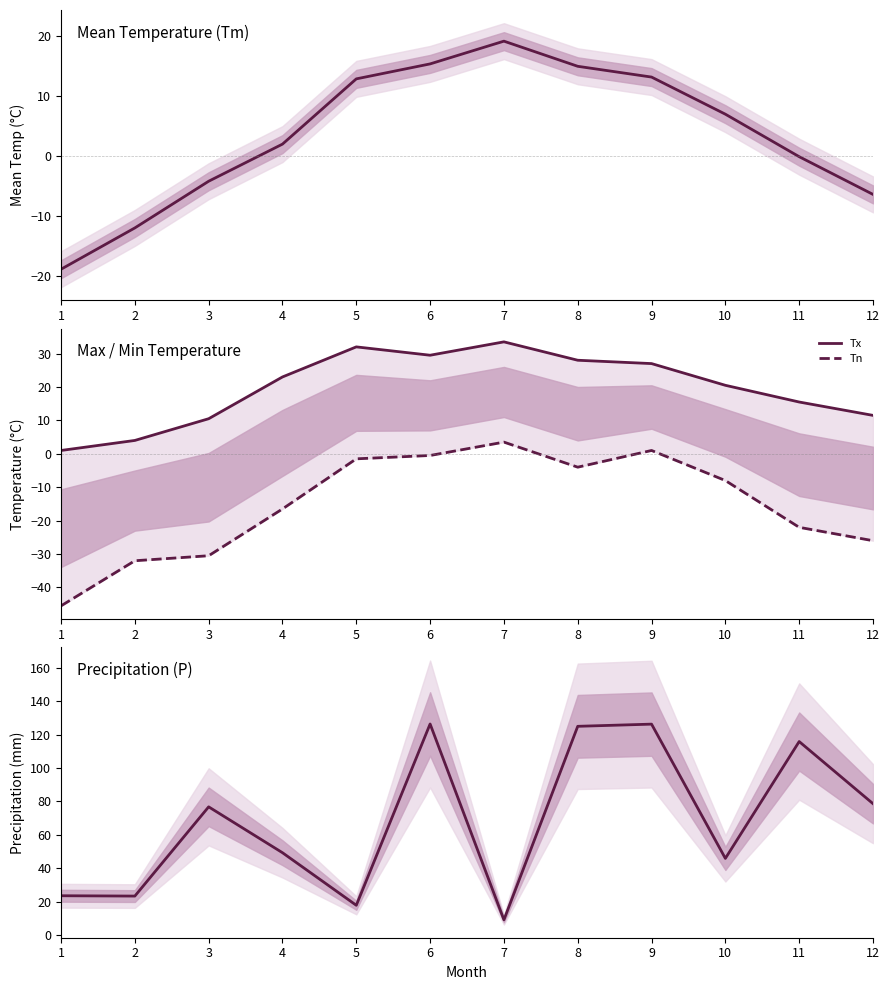

Which series changed the most between 2 and 11?

P